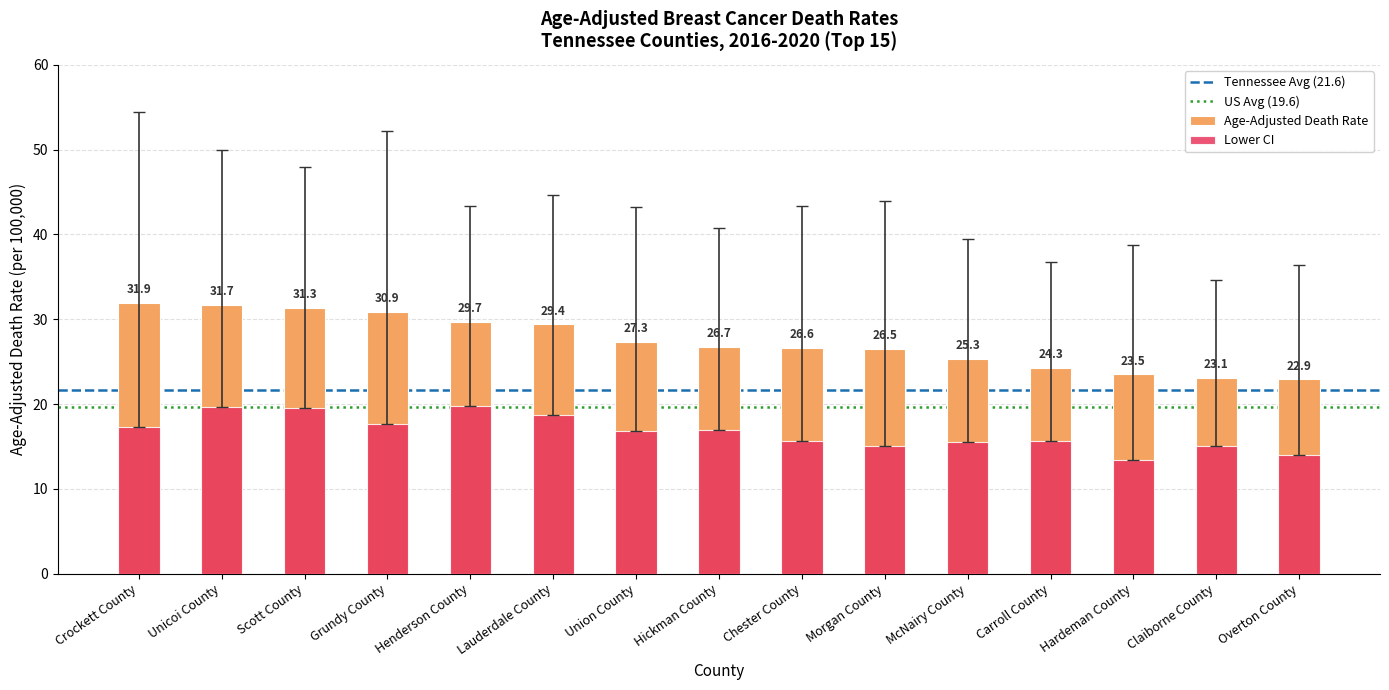

Is it true that Upper CI equals 44.6 at Lauderdale County?

True